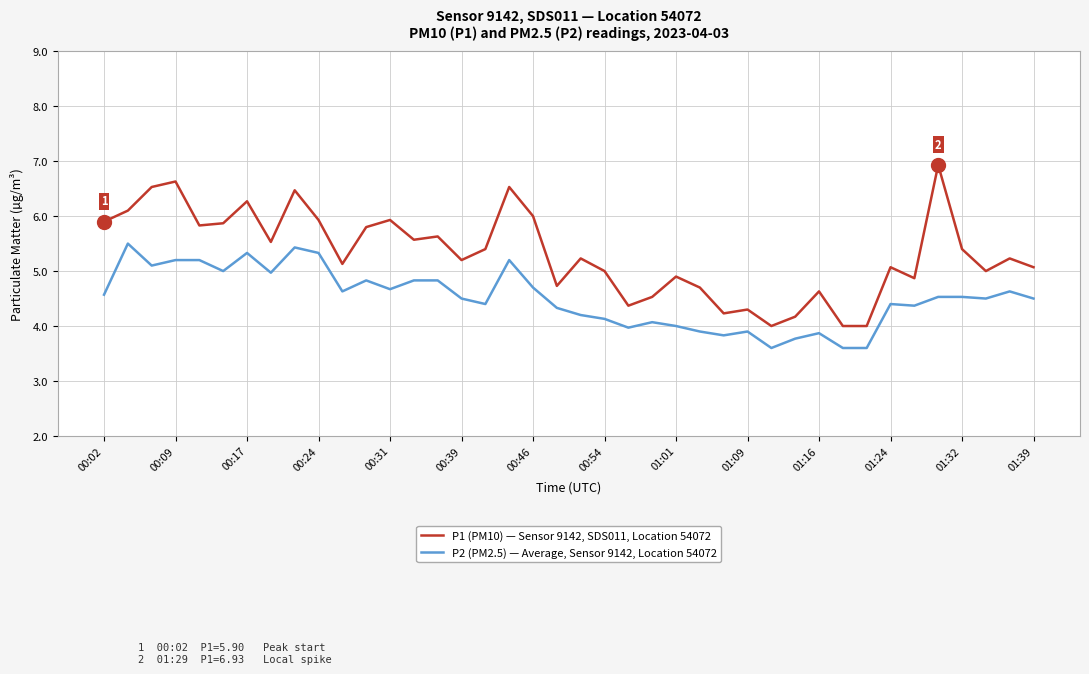

What is the maximum value shown in the chart?

6.9